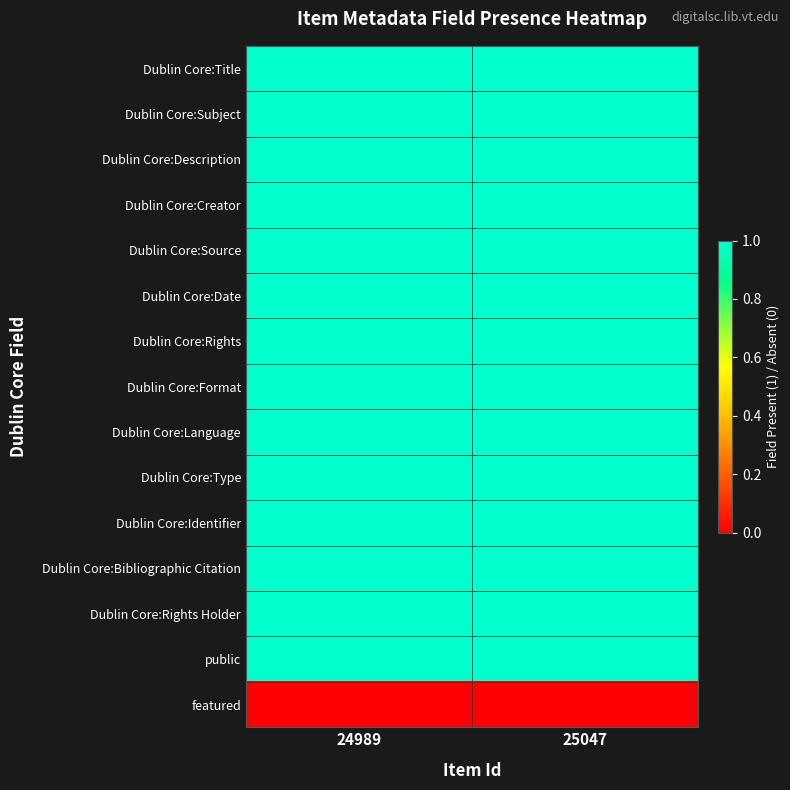

What is the total value across all series at 25047?

14